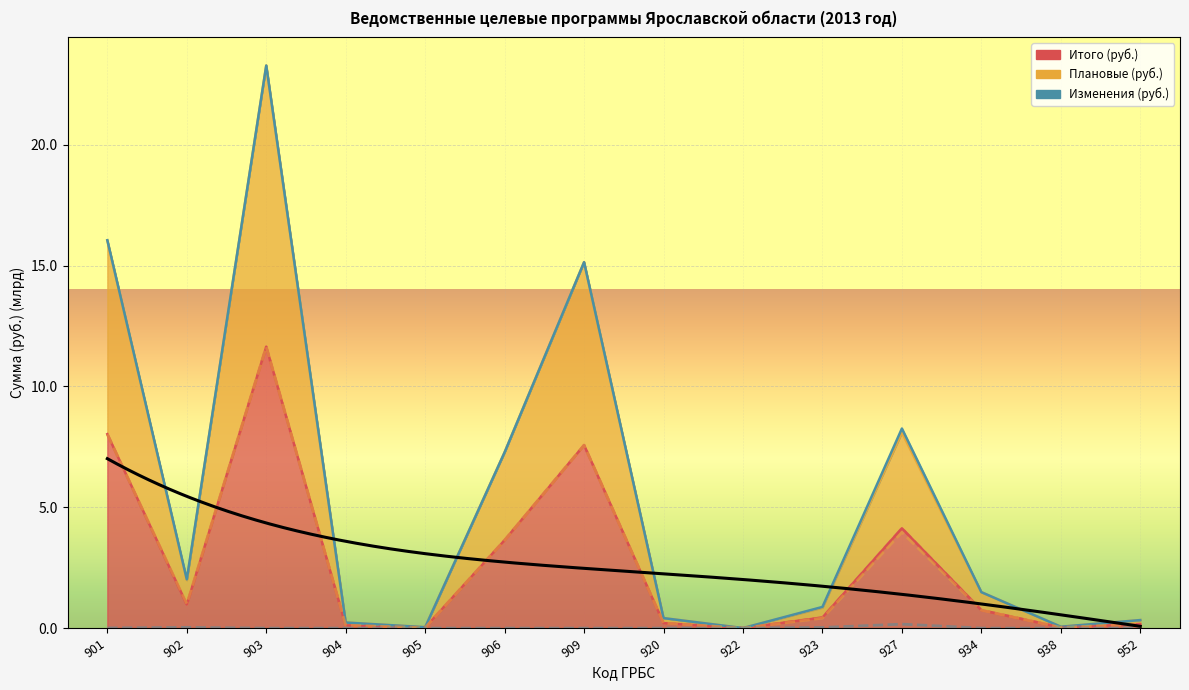

How many categories are shown in the chart?

14